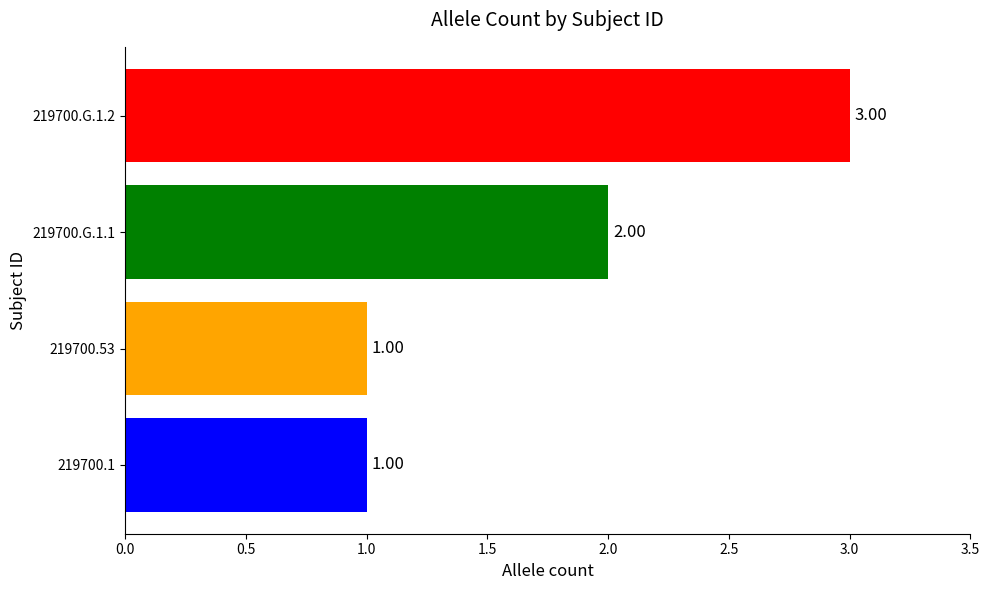

What is the greatest value displayed?

3